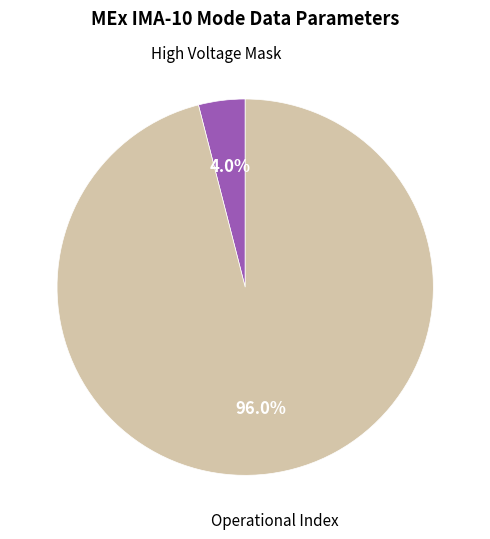

Is there any slice that represents more than half of the pie?

Yes